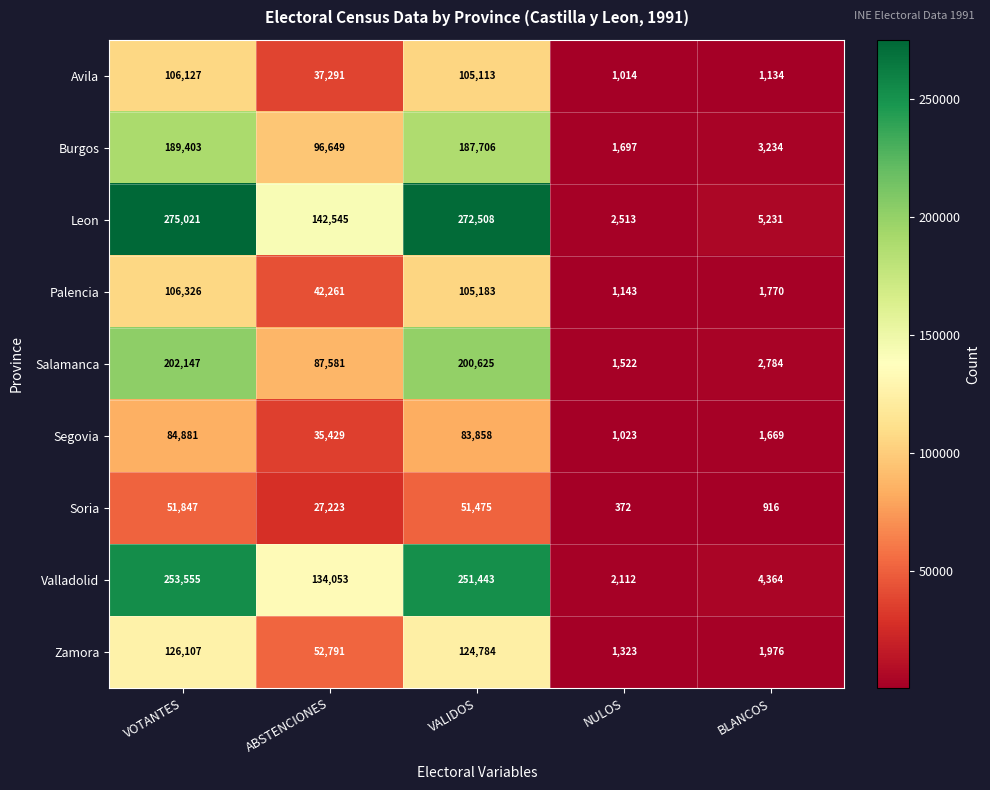

What is the maximum value shown in the chart?

275021